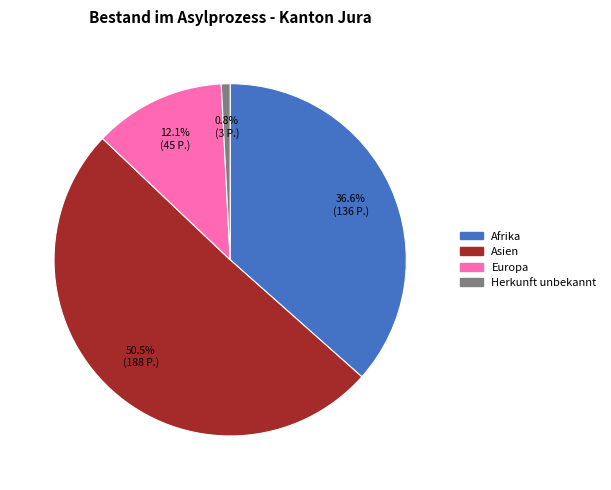

Does any single category account for the majority?

Yes